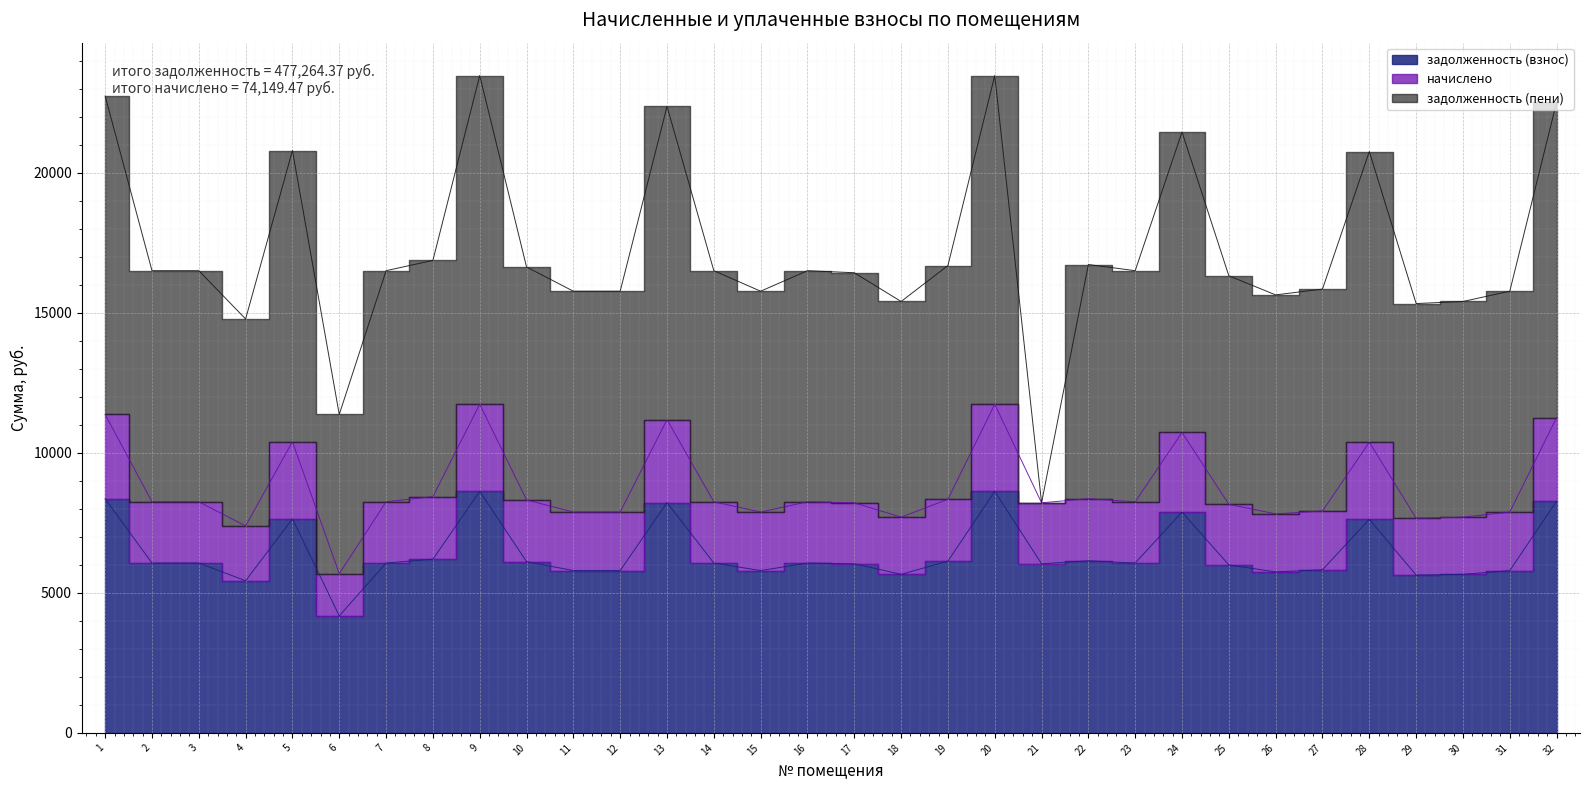

True or false: задолженность (взнос) and начислено cross at least once.

False